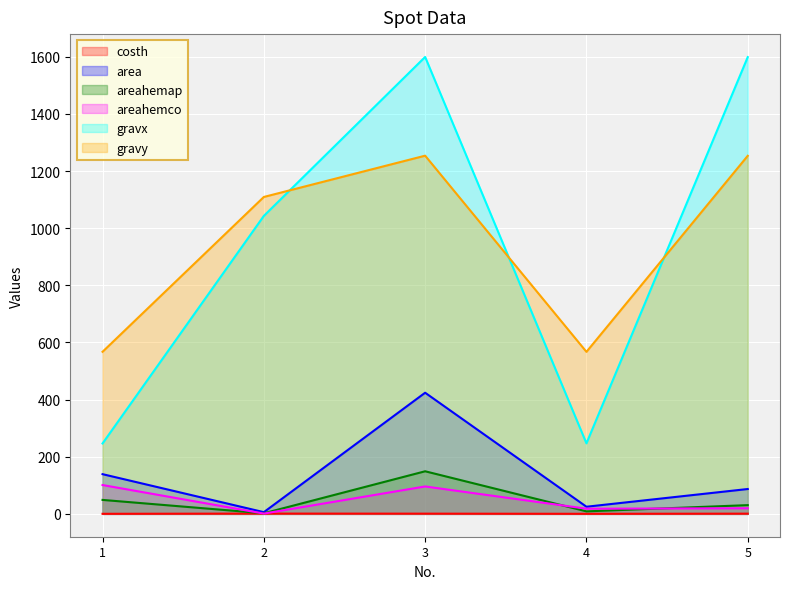

What is the value of the areahemap point at the 4th from the left?

8.8